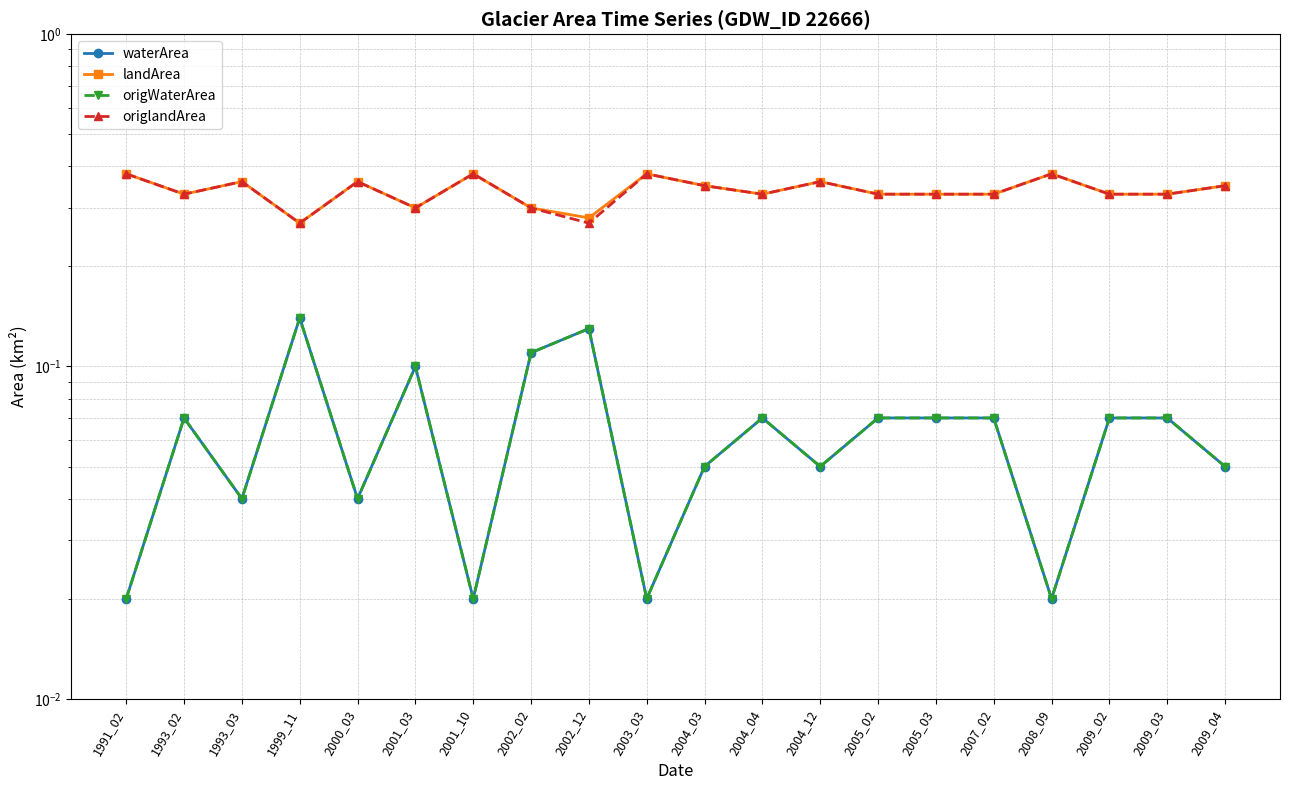

What is the spread (max minus min) of values at 2009_04?

0.3